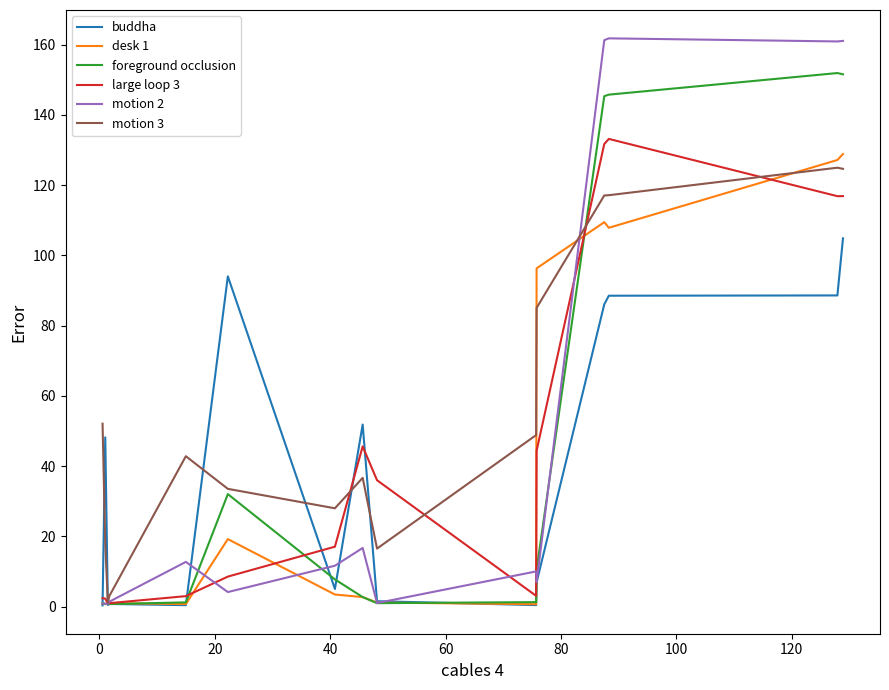

What is the greatest value displayed?

161.8